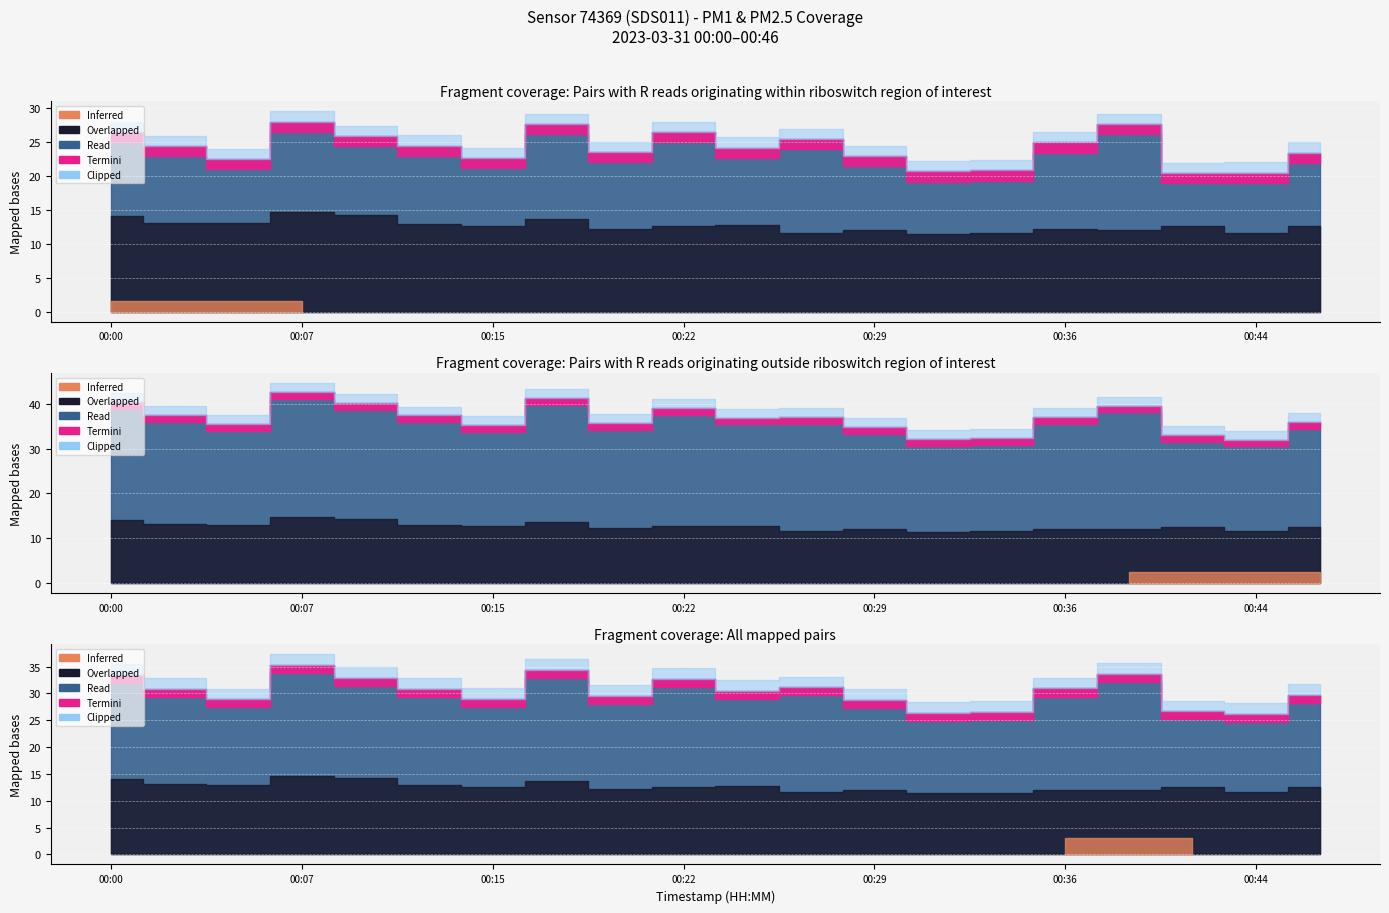

In P1, how many points are higher than both neighbors (excluding endpoints)?

5